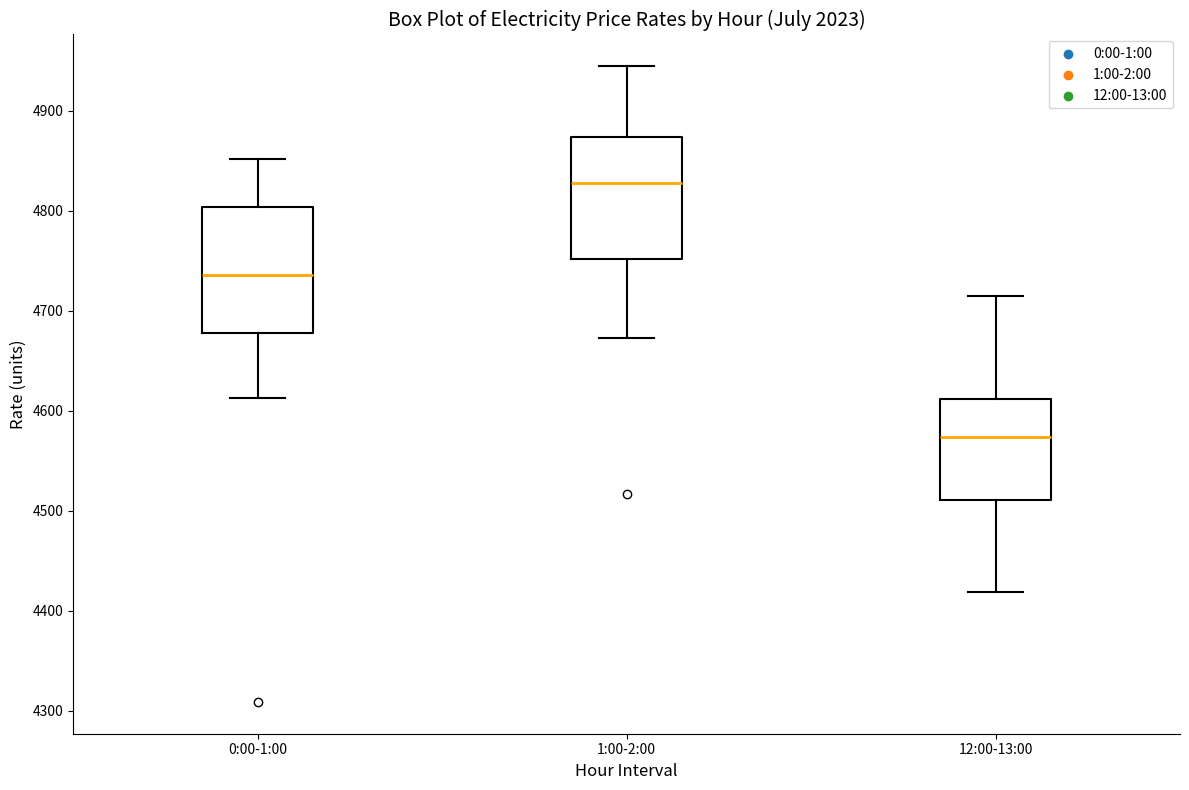

Which box has the highest median line?

1:00-2:00